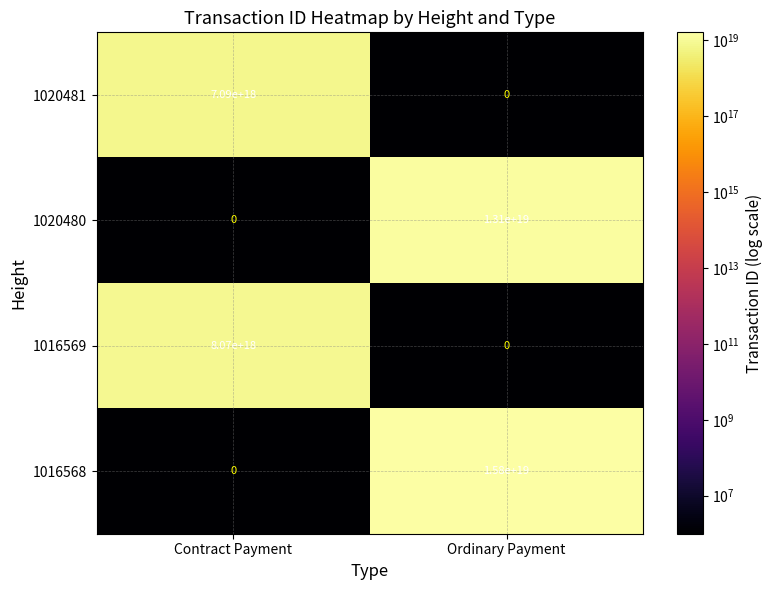

At which label is 1016568 closest to 7900000000000000000?

Contract Payment